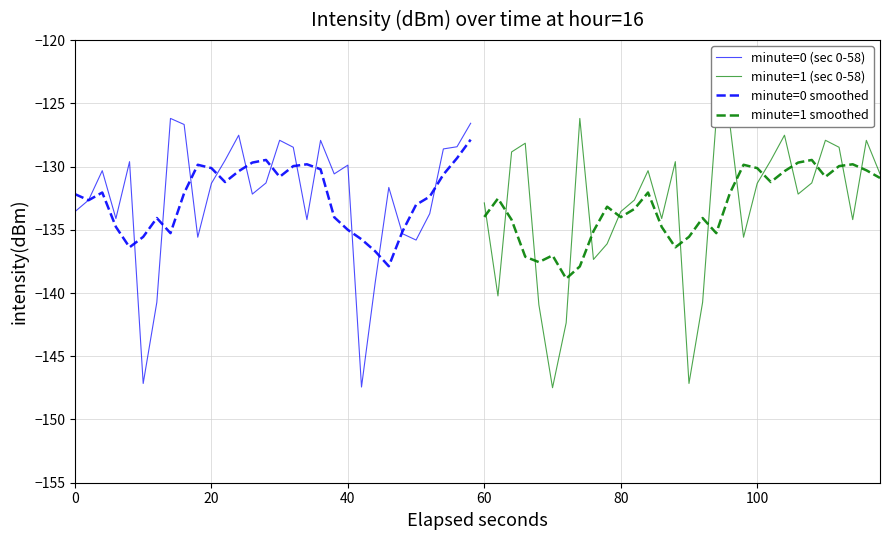

In minute=1 smoothed, how many points are lower than both neighbors (excluding endpoints)?

7